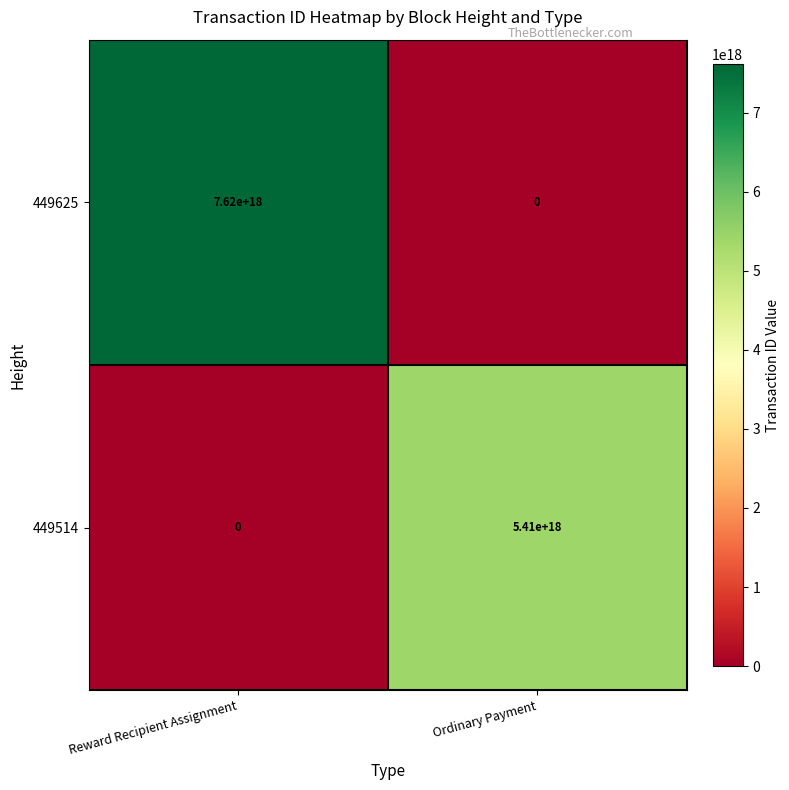

The value of 449625 at Ordinary Payment is 0. True or false?

True